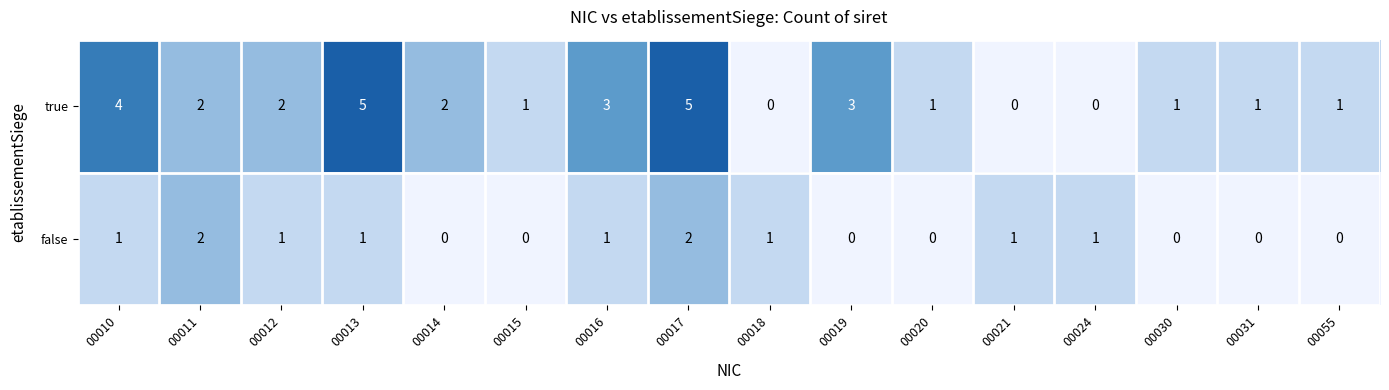

Where does the true series first go above 2?

00010